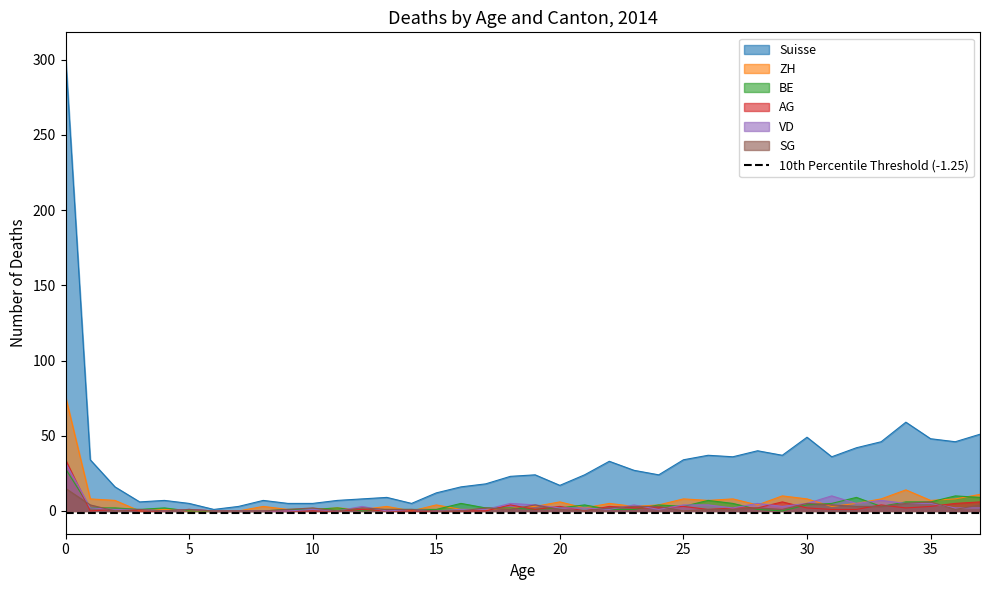

What is the difference between the VD values at 11 and 17?

1